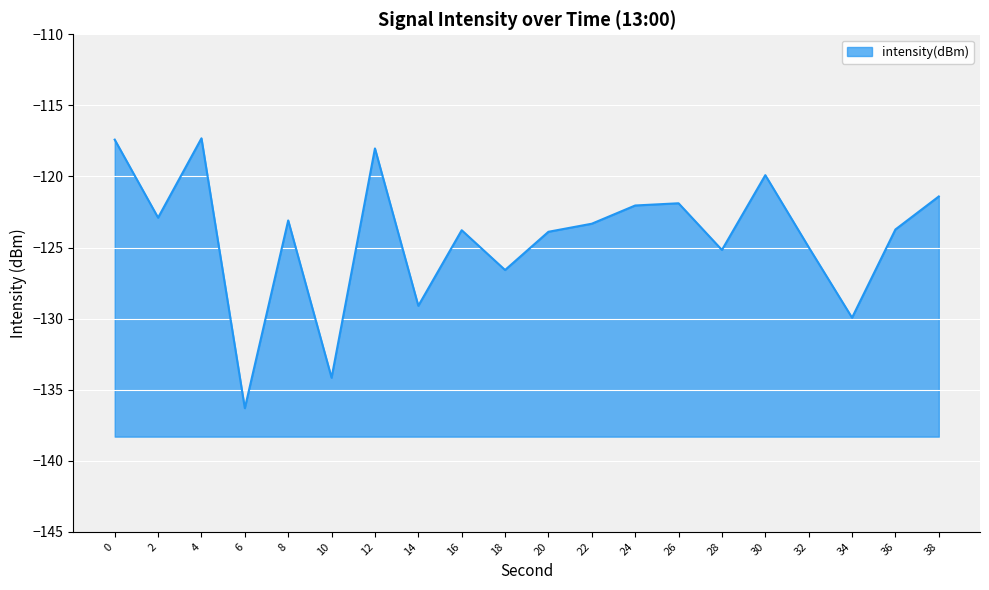

What is the sum of the values at 26 and 16?

-245.7